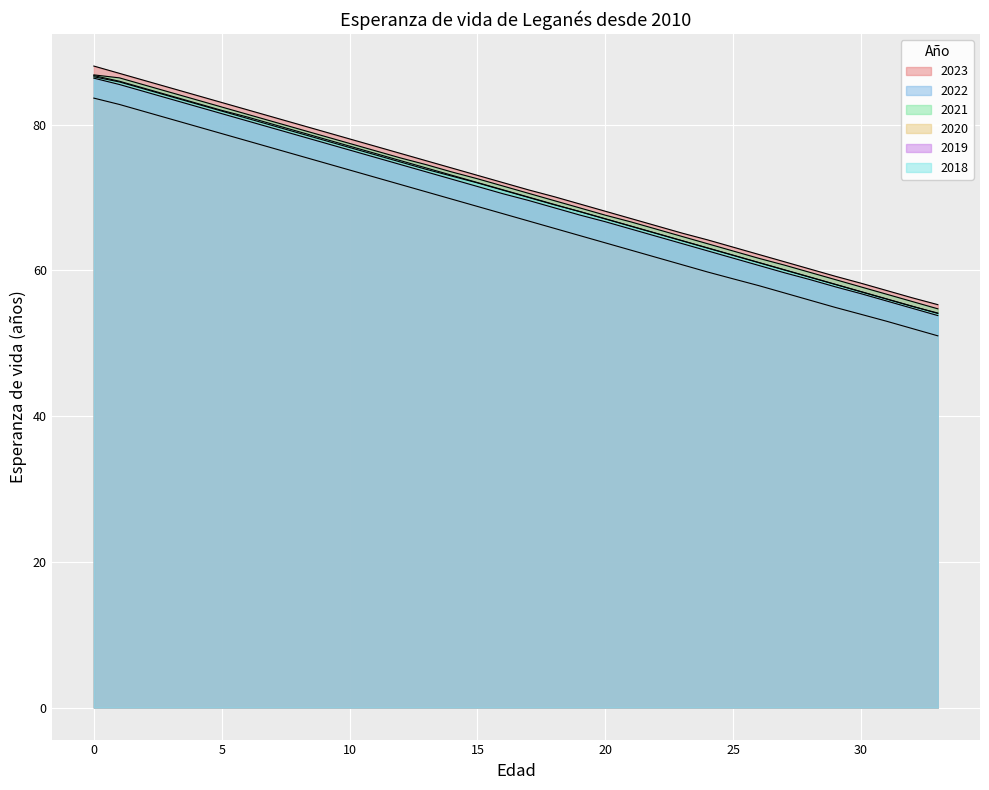

List the labels in order of 2020 value, largest first.

0, 1, 2, 3, 4, 5, 6, 7, 8, 9, 10, 11, 12, 13, 14, 15, 16, 17, 18, 19, 20, 21, 22, 23, 24, 25, 26, 27, 28, 29, 30, 31, 32, 33